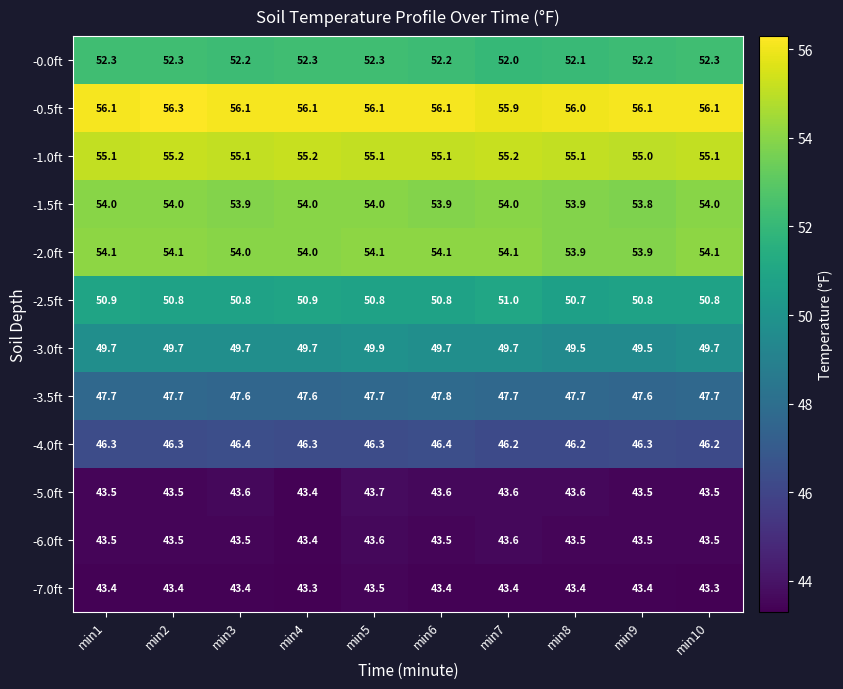

What is the difference between the highest and lowest values at min8?

12.6